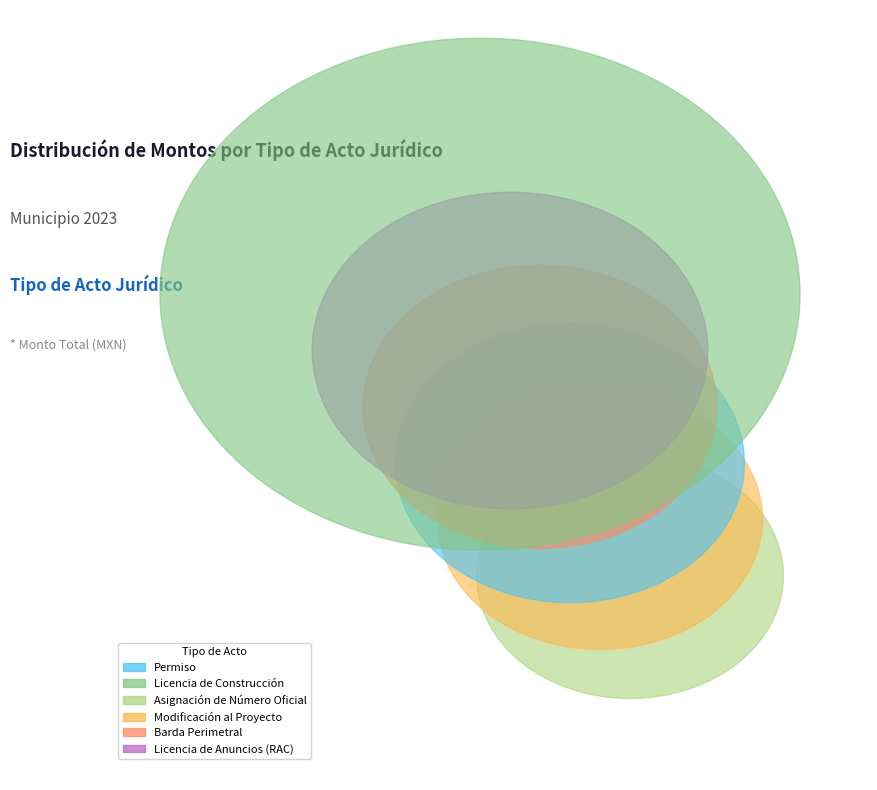

What percentage is the Licencia de Anuncios (RAC) slice, to the nearest percent?

8%